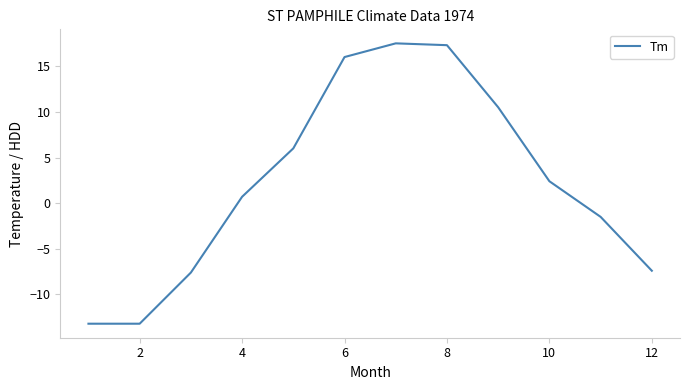

What is the difference between the maximum and minimum values?

30.7